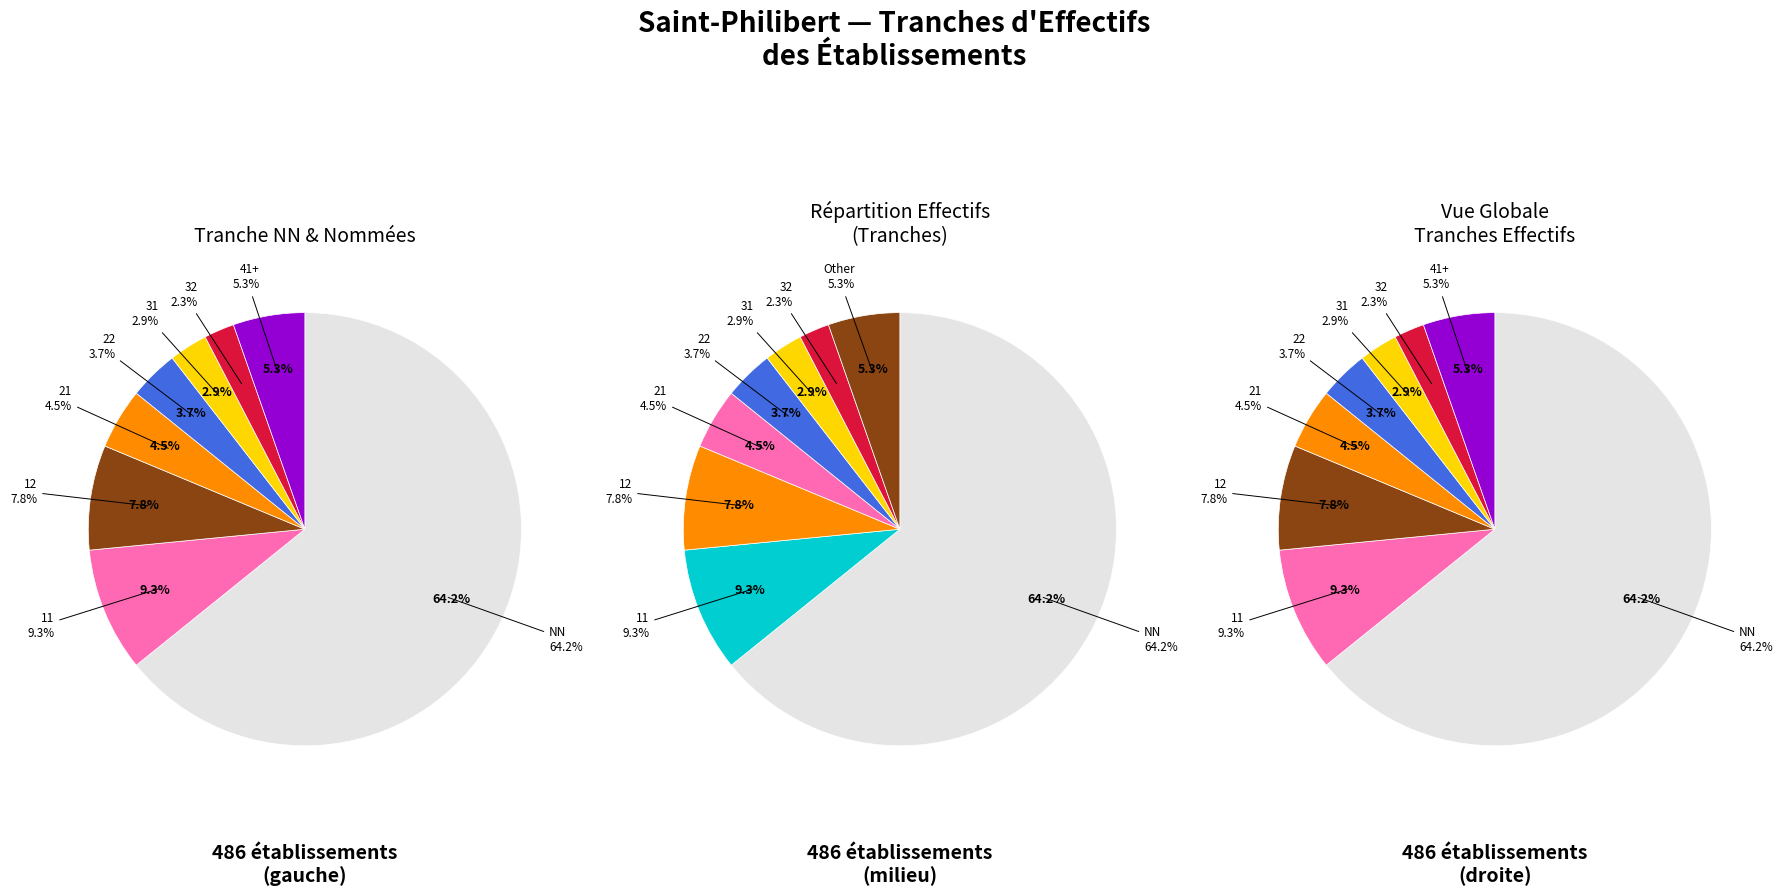

To the nearest percent, what percentage of the pie is 21?

5%